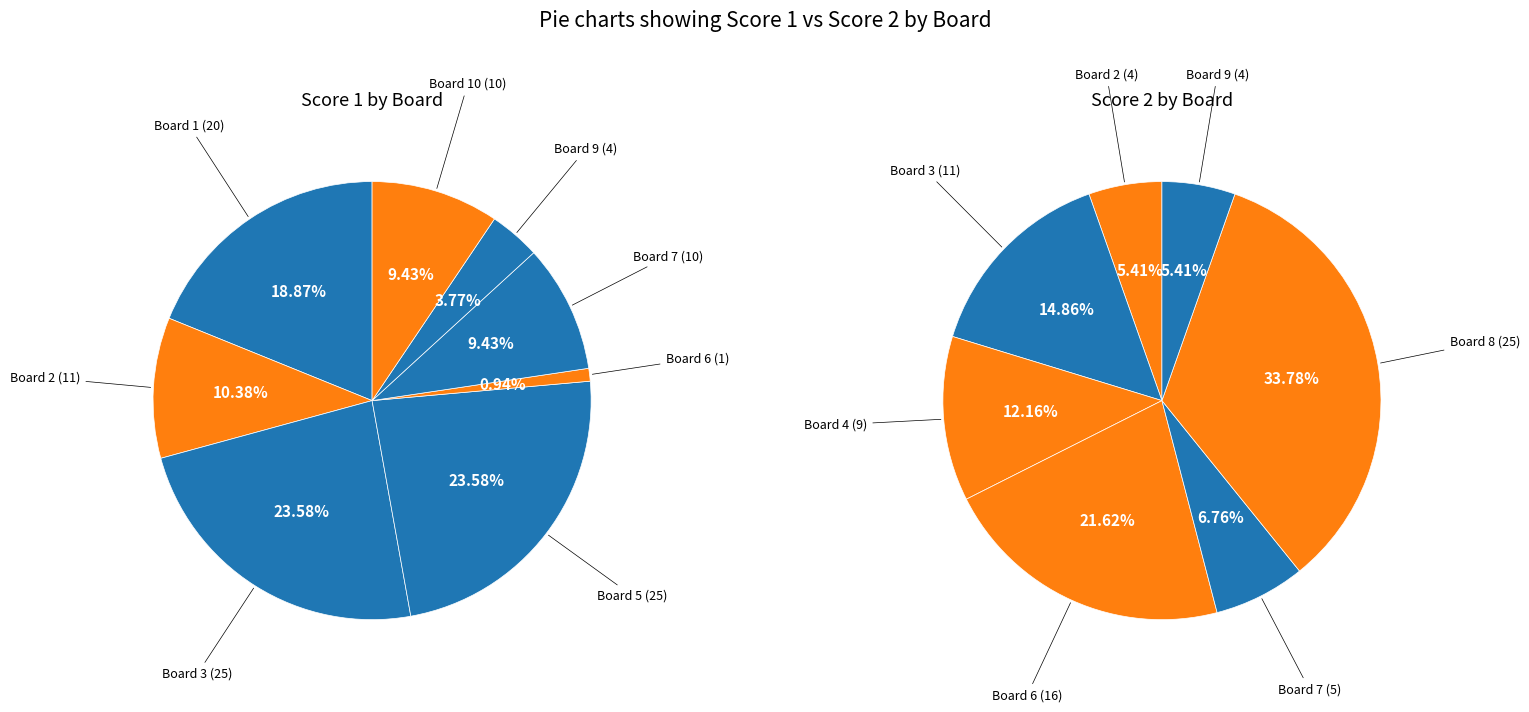

To the nearest percent, what portion does 3 represent?

24%